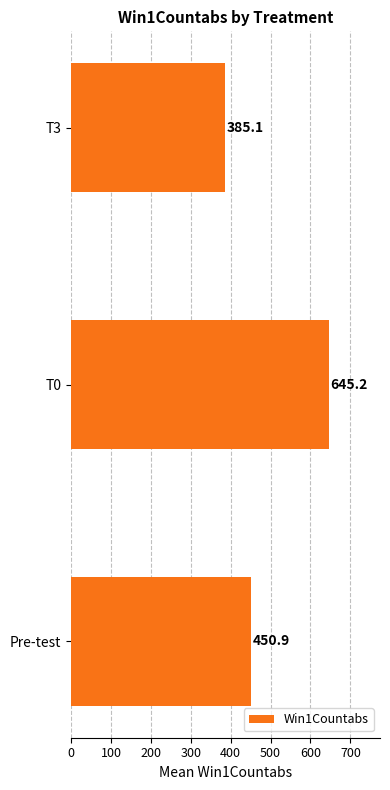

The value at T0 is 1091.5. True or false?

False